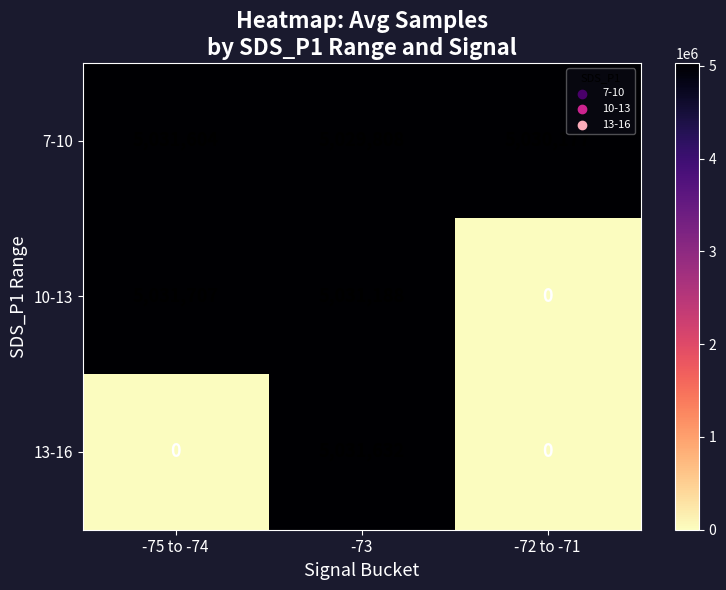

What is the minimum value for 7-10?

5029808